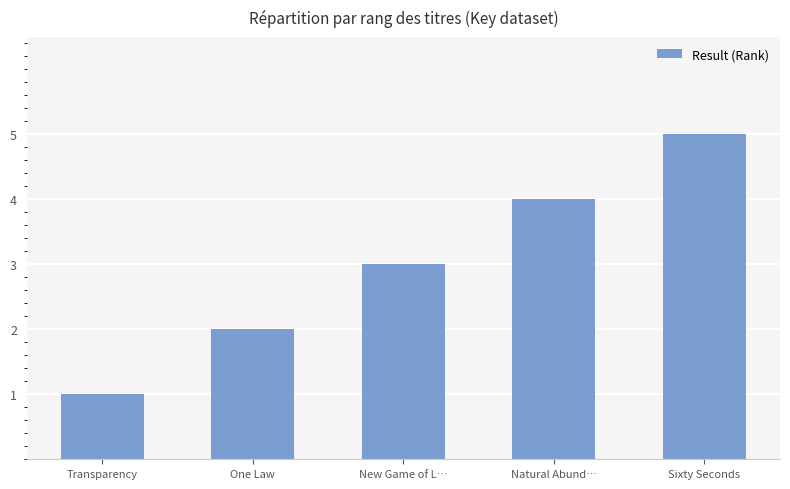

What position from the left is Sixty Seconds?

5